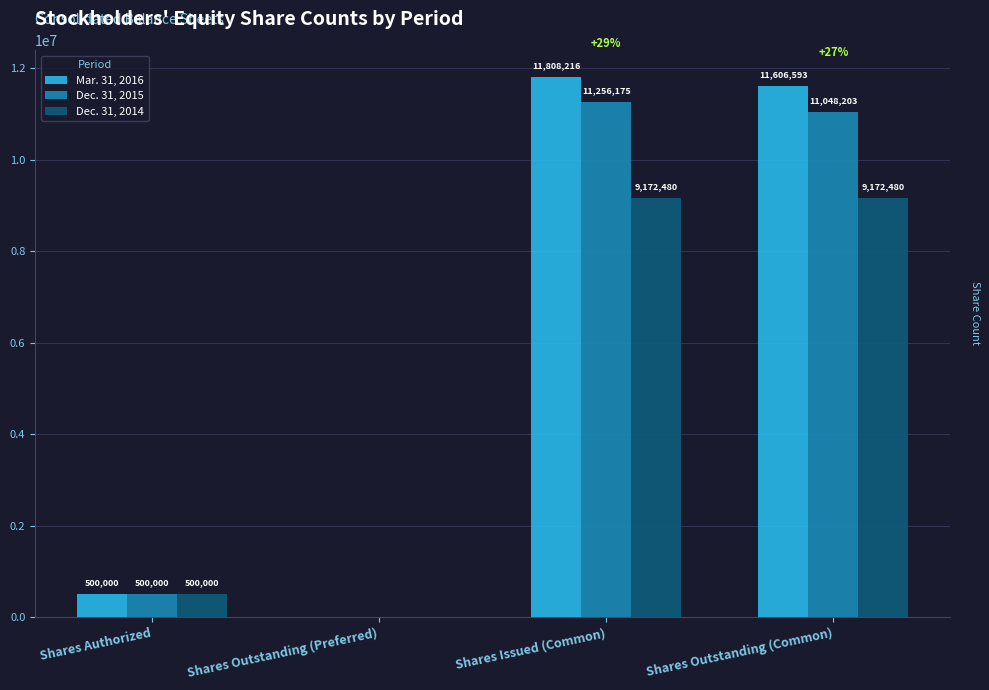

Are the bars horizontal?

No